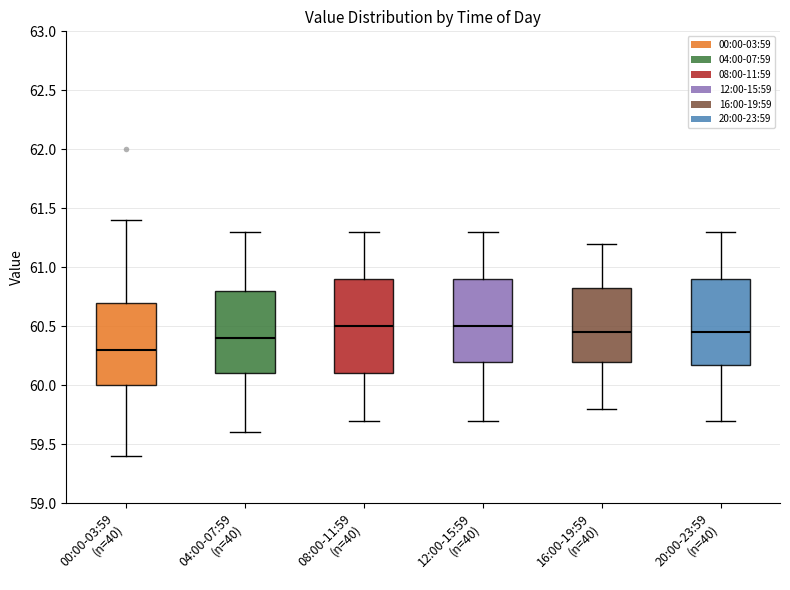

Reading left to right, transcribe this box plot: for each box, give where its median line is, the range the box spans, and where its two whiskers end, as read against the y-axis. The values are not printed on the chart, so give them approximately, as read against the axis.

00:00-03:59 (n=40): median 60.30, box 60.00 to 60.70, whiskers 59.40 to 61.40
04:00-07:59 (n=40): median 60.40, box 60.10 to 60.80, whiskers 59.60 to 61.30
08:00-11:59 (n=40): median 60.50, box 60.10 to 60.90, whiskers 59.70 to 61.30
12:00-15:59 (n=40): median 60.50, box 60.20 to 60.90, whiskers 59.70 to 61.30
16:00-19:59 (n=40): median 60.45, box 60.20 to 60.85, whiskers 59.80 to 61.20
20:00-23:59 (n=40): median 60.45, box 60.20 to 60.90, whiskers 59.70 to 61.30